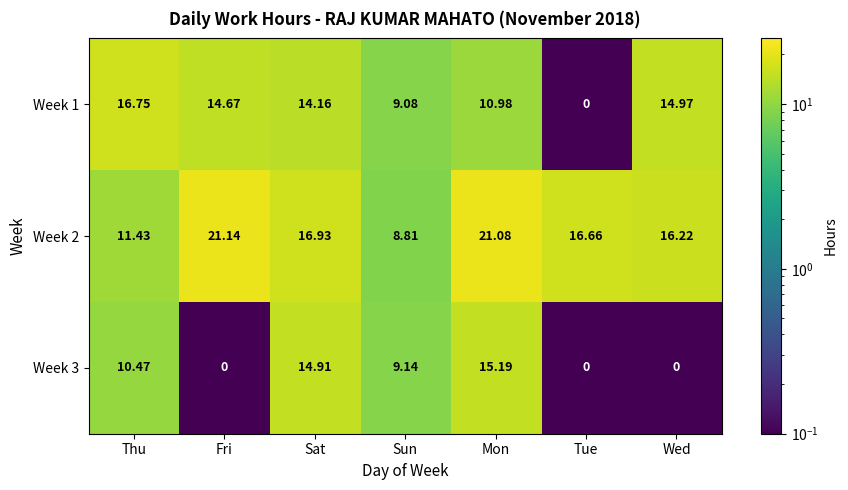

At which label is Week 2 closest to 14?

Wed